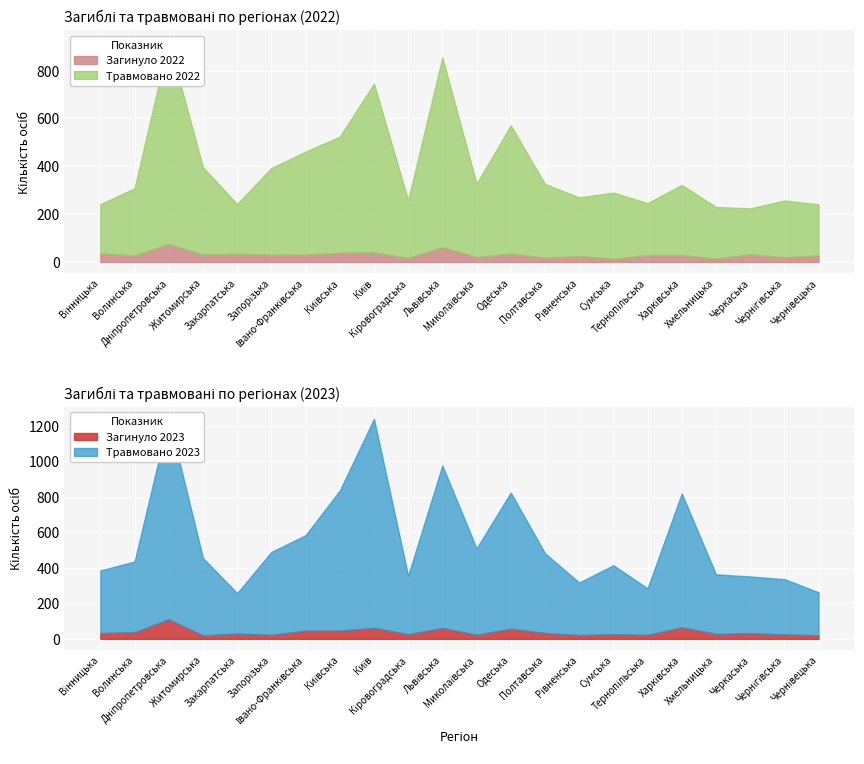

What is the minimum value for Загинуло 2023?

19